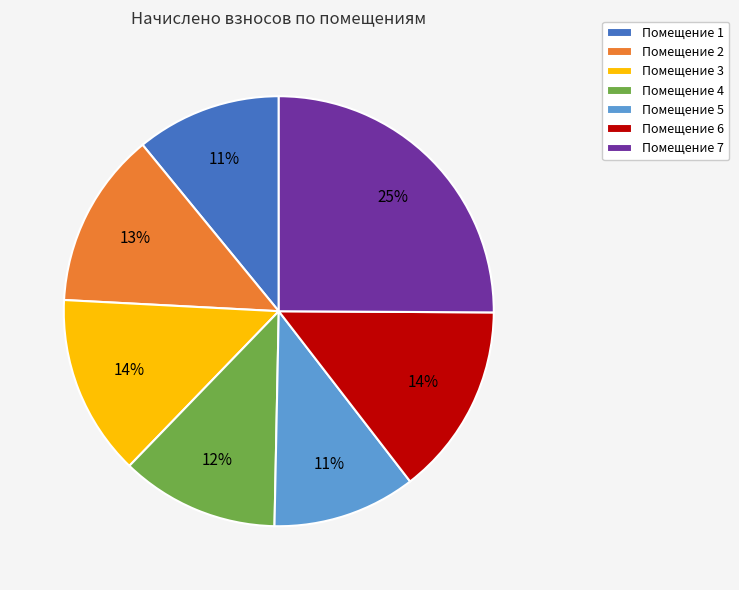

Approximately how many times larger is the value at Помещение 6 compared to Помещение 2?

1.1